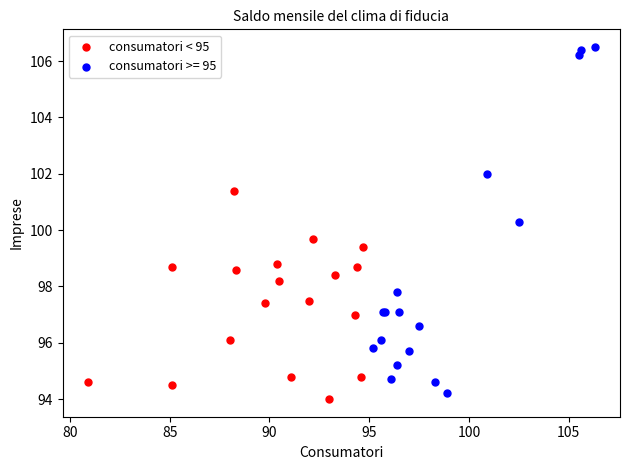

Which series reaches the maximum Y coordinate?

consumatori >= 95